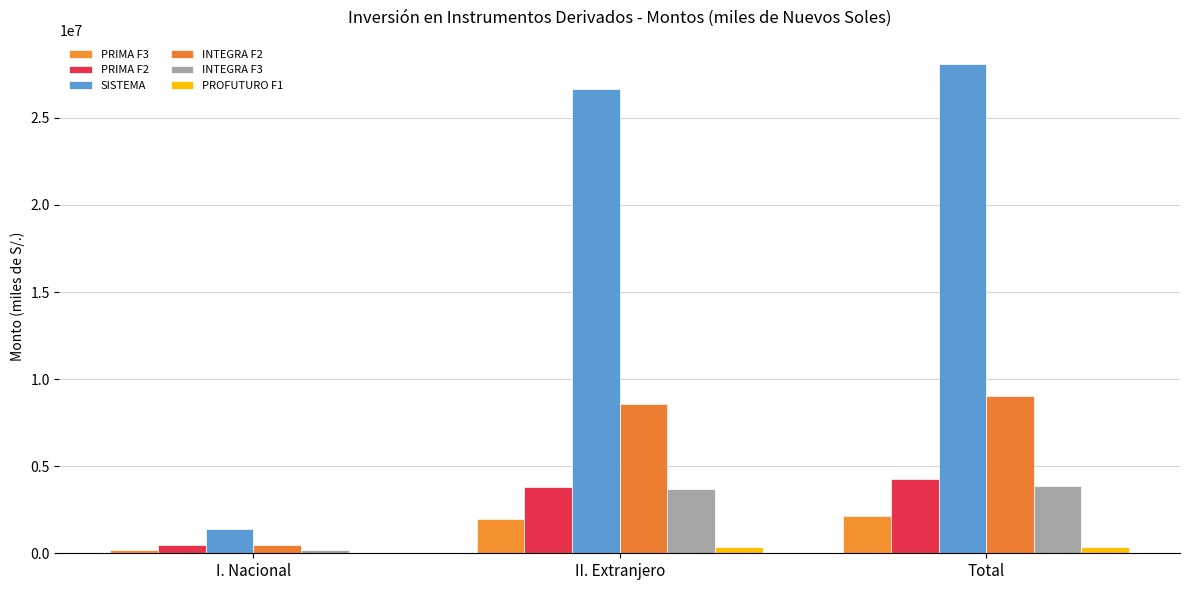

How many data points in PROFUTURO F1 are above 361826?

2